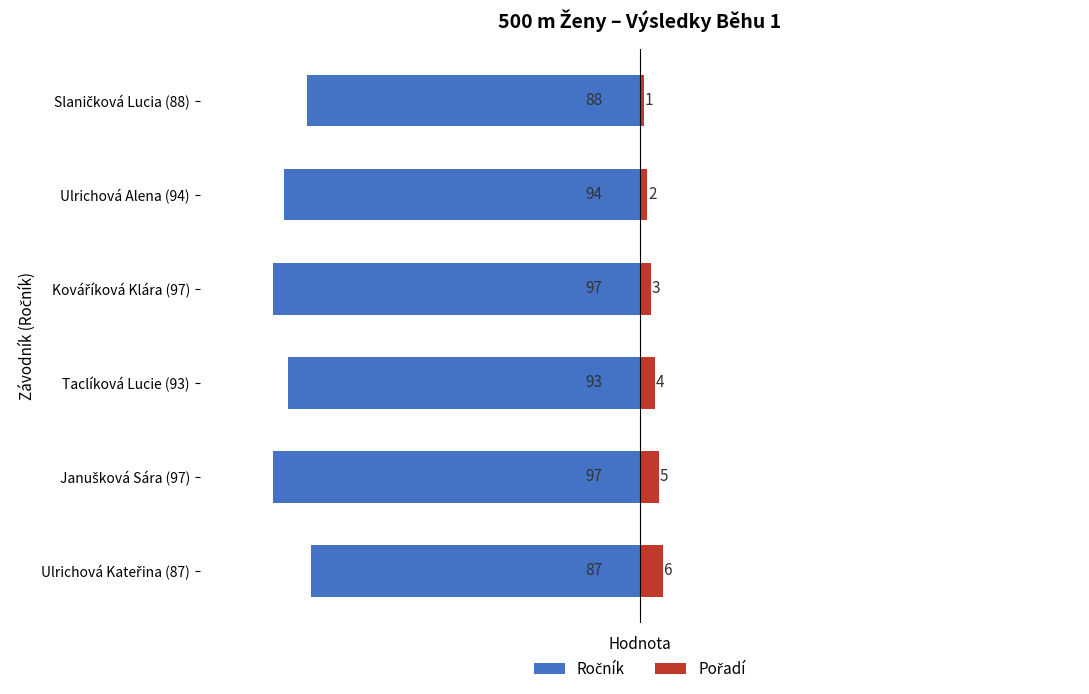

The Ročník series shows -65 at Taclíková Lucie (93). True or false?

False